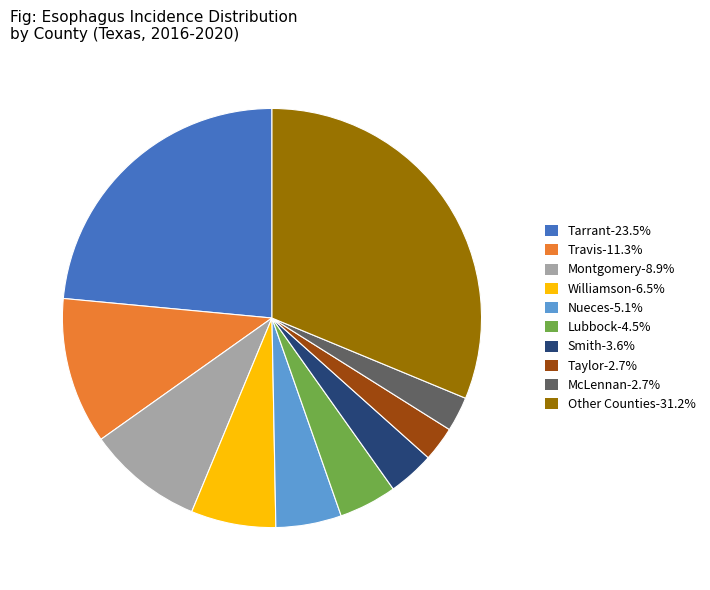

What is the ratio of the value at Other Counties-31.2% to the value at Nueces-5.1%?

6.2